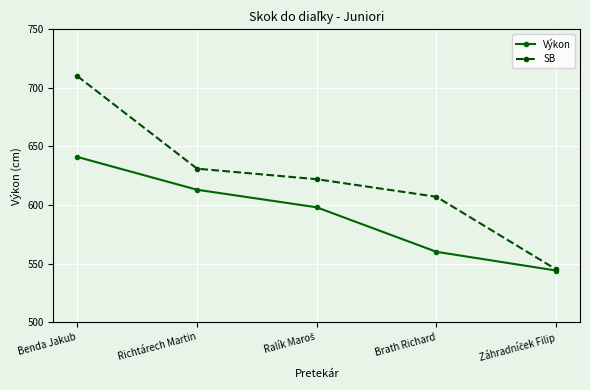

What is the difference between the highest and lowest values at Benda Jakub?

69